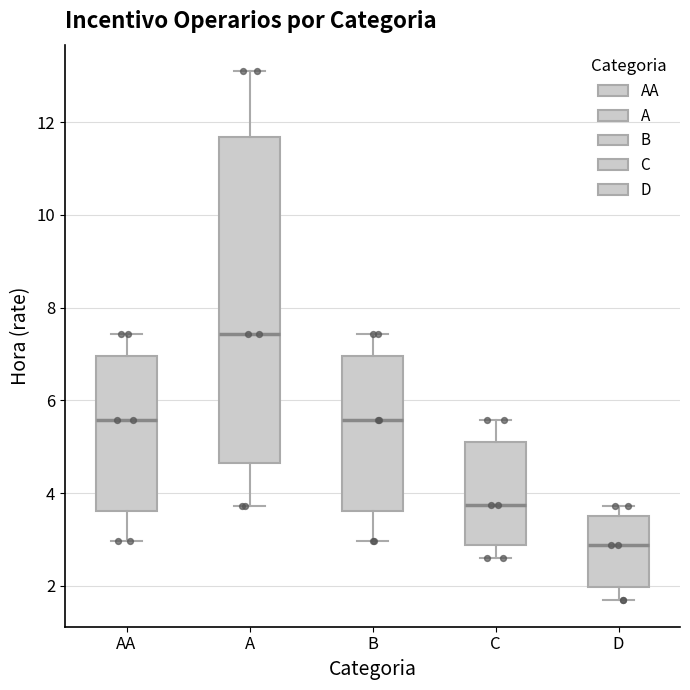

Where does the median line of the box for A sit on the y-axis? The values are not printed on the chart, so give them approximately, as read against the axis.

7.4